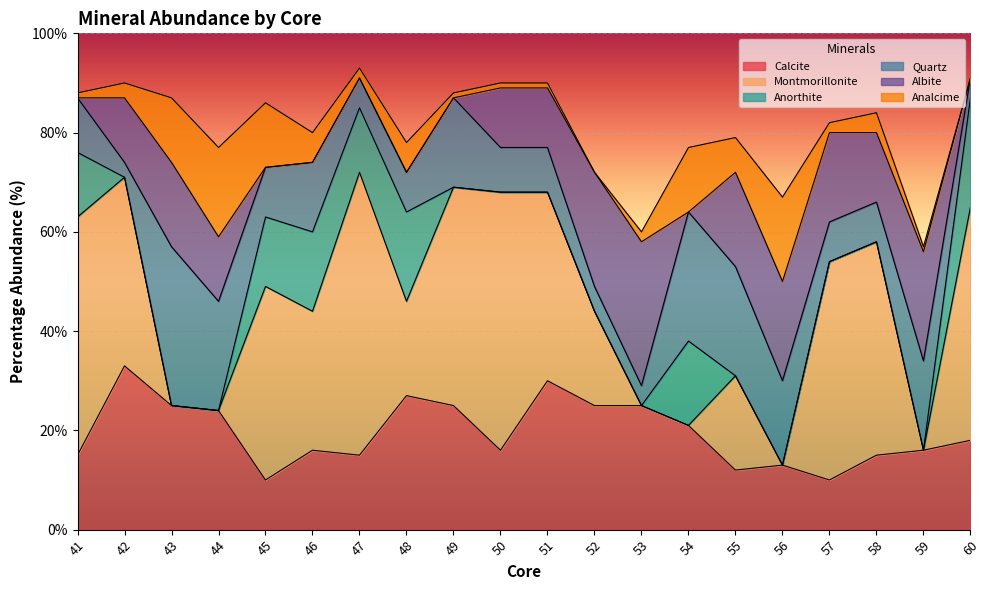

Which series has the widest spread of values?

Montmorillonite